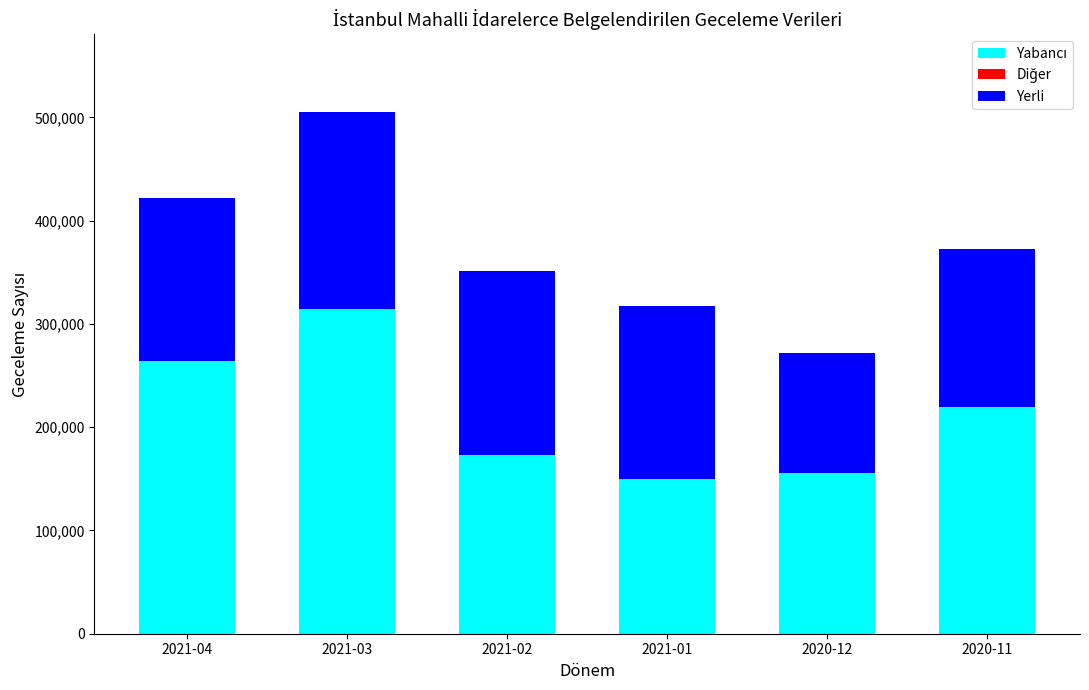

What is the total value across all series at 2021-02?

351666